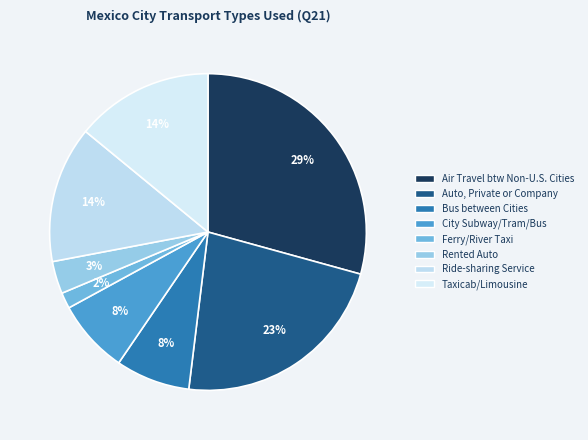

How many segments does this pie chart have?

8